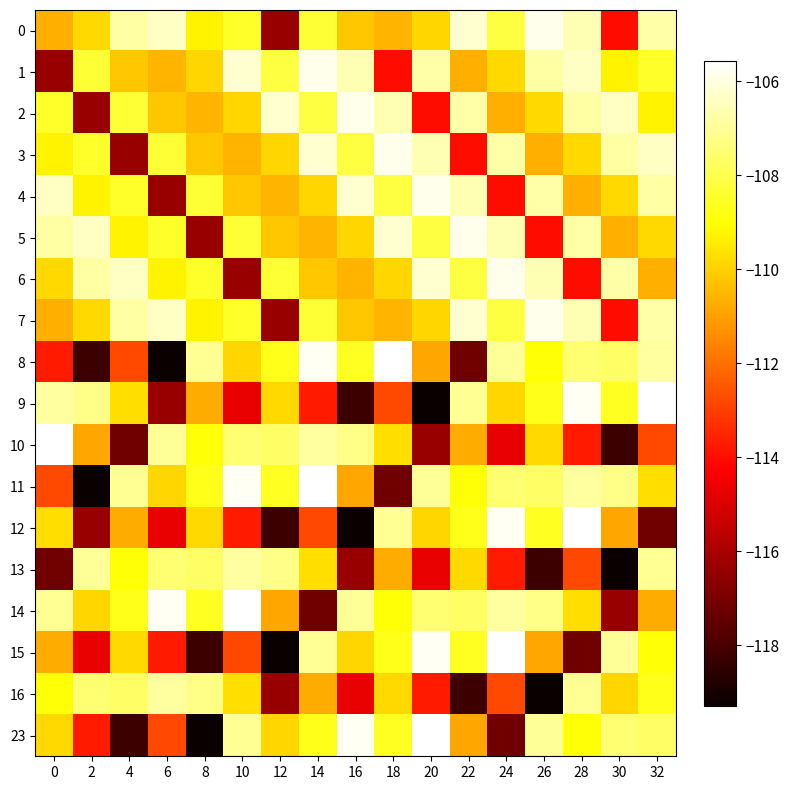

Between 20 and 28, which is larger?

28